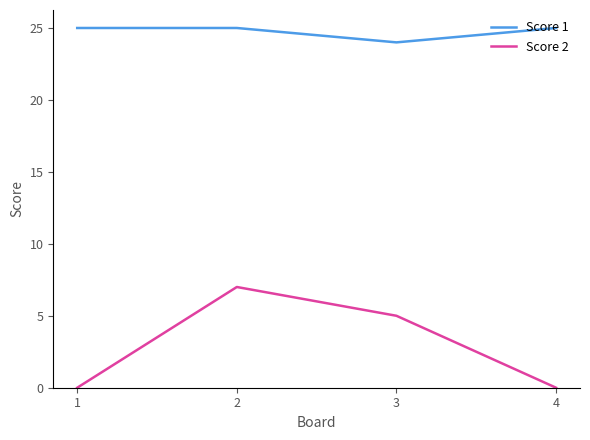

How many categories are shown in the chart?

4